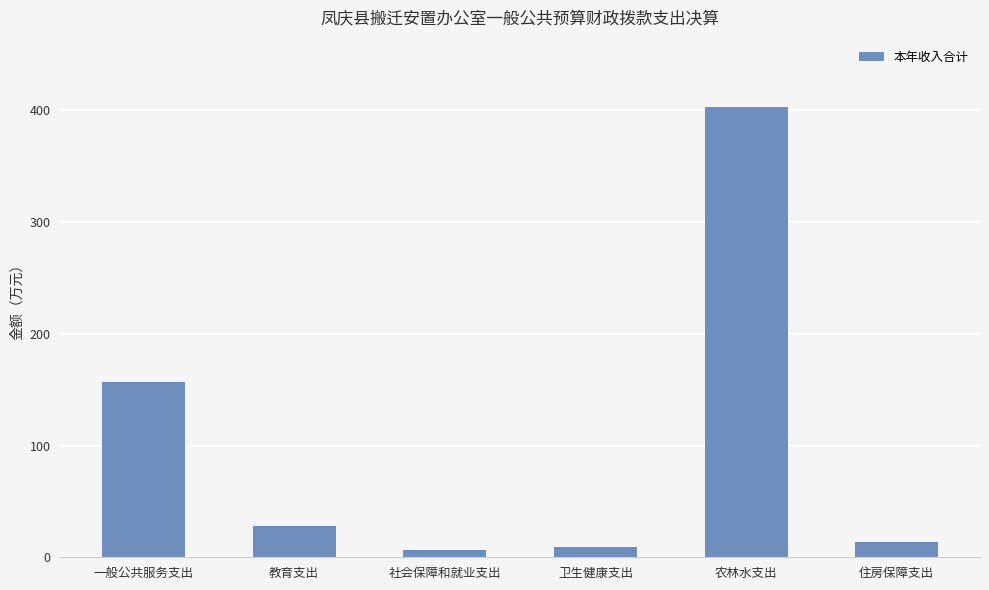

How many data points are less than 28?

3